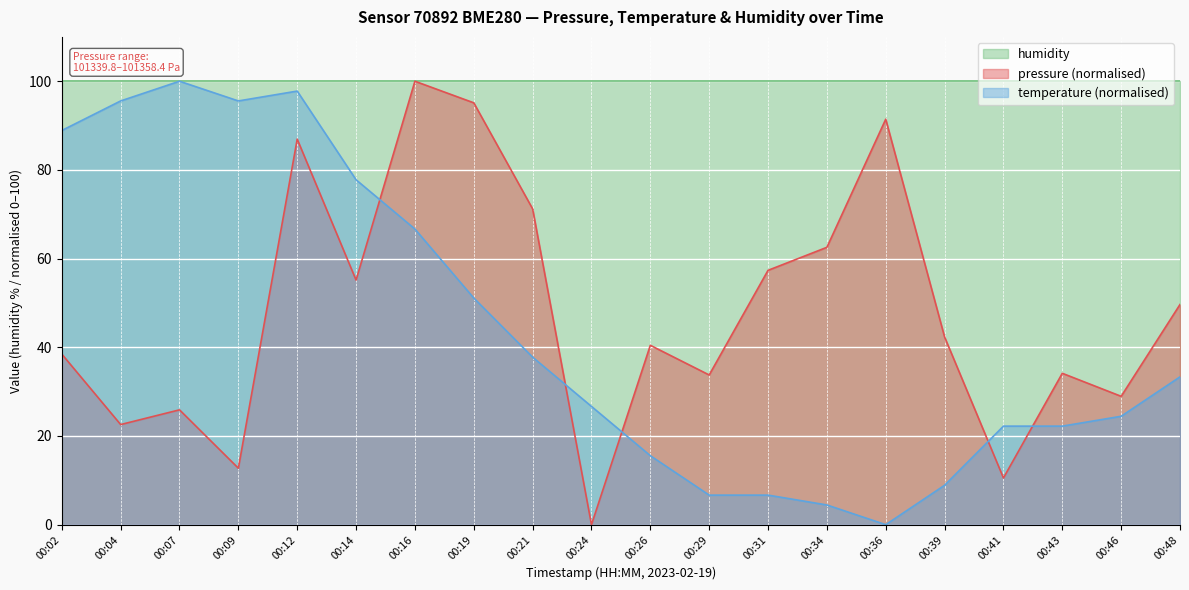

True or false: temperature (normalised) and pressure (normalised) cross at least once.

True